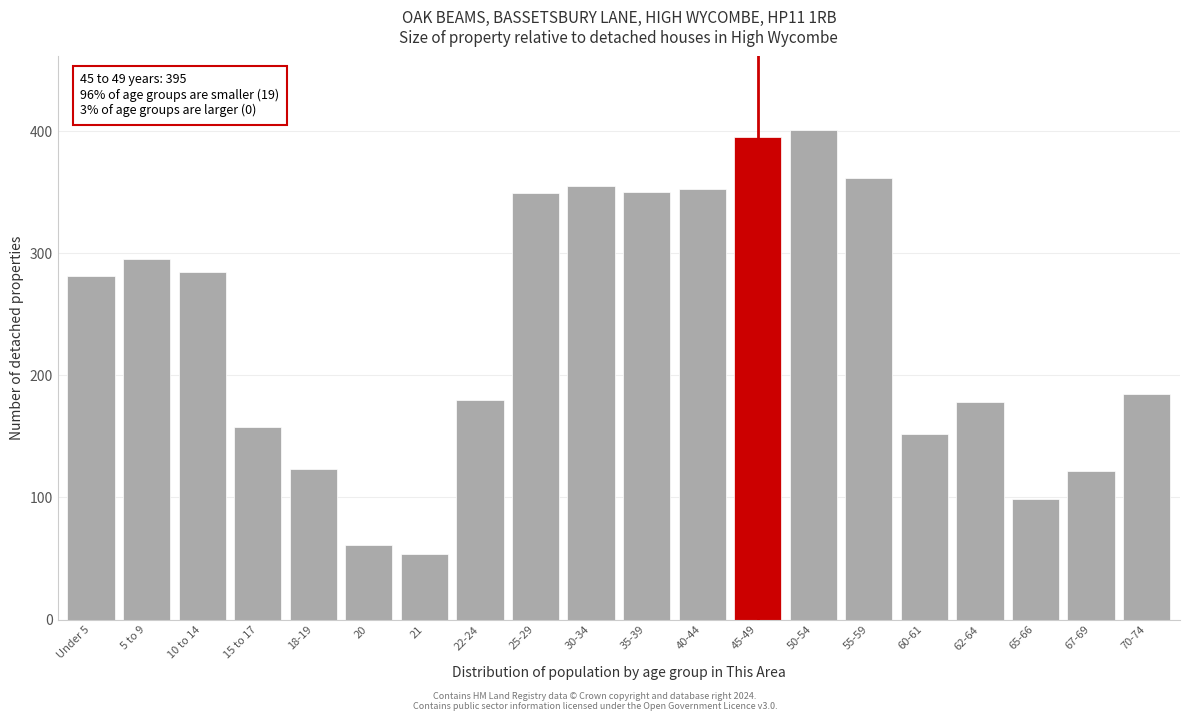

The value at 10 to 14 is 486. True or false?

False